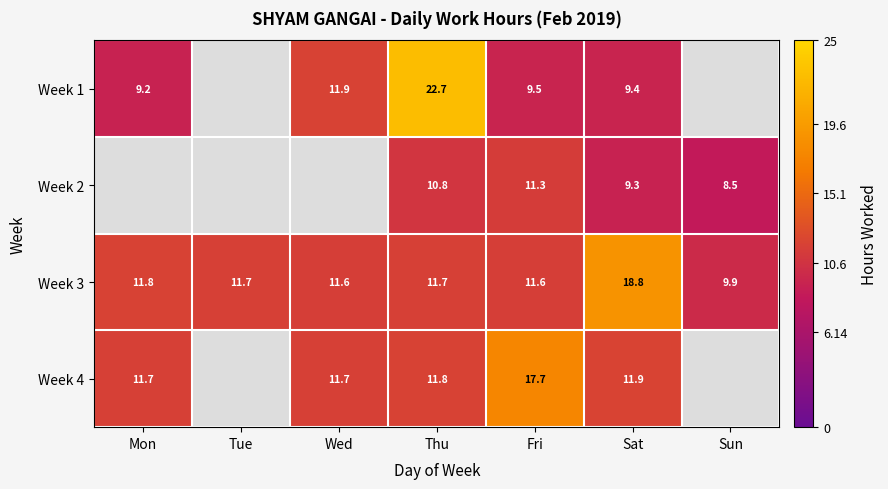

Which has a higher value, Tue or Thu?

Thu